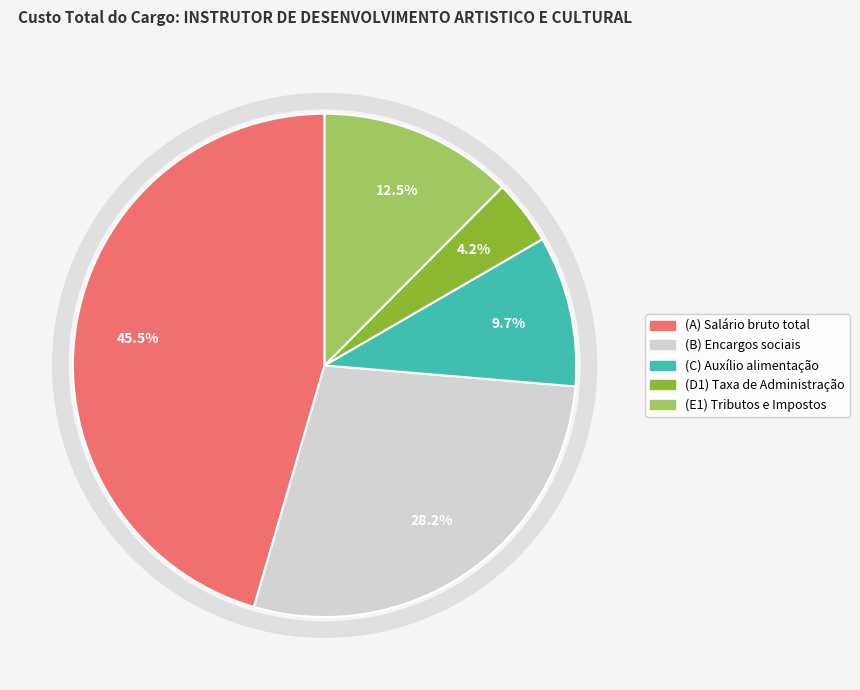

To the nearest percent, what is the combined percentage of (A) Salário bruto total and (E1) Tributos e Impostos?

58%